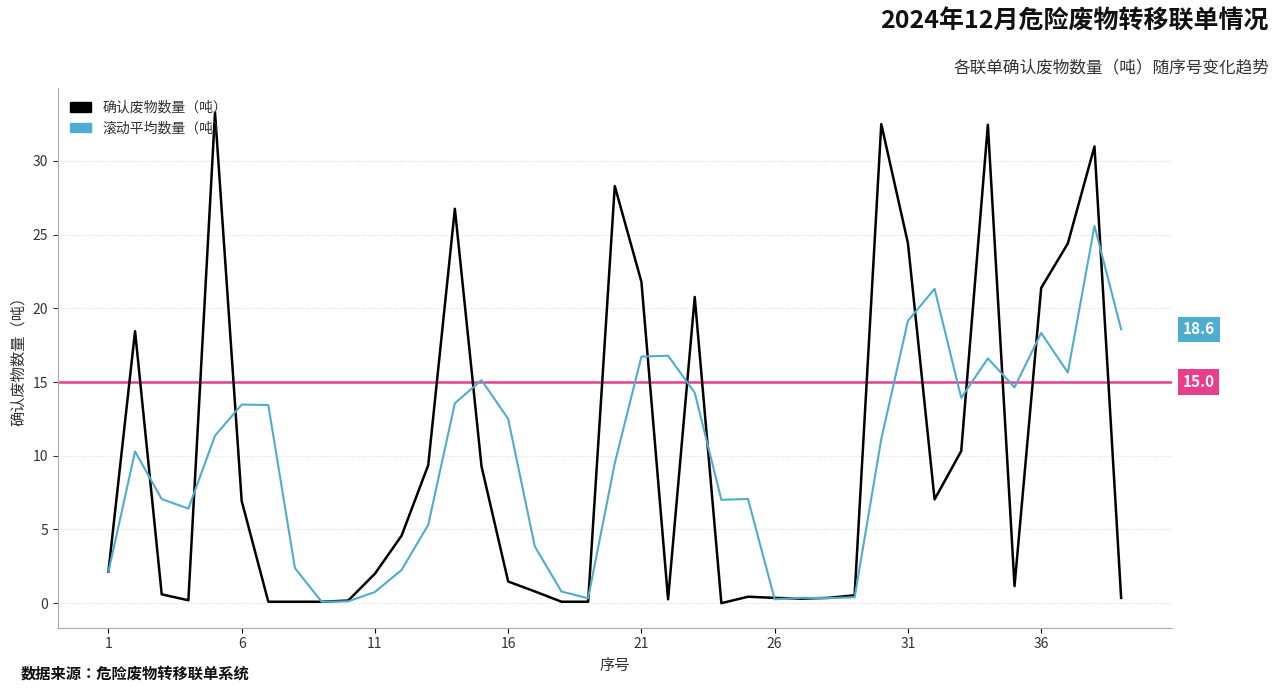

What is the maximum value shown in the chart?

33.3